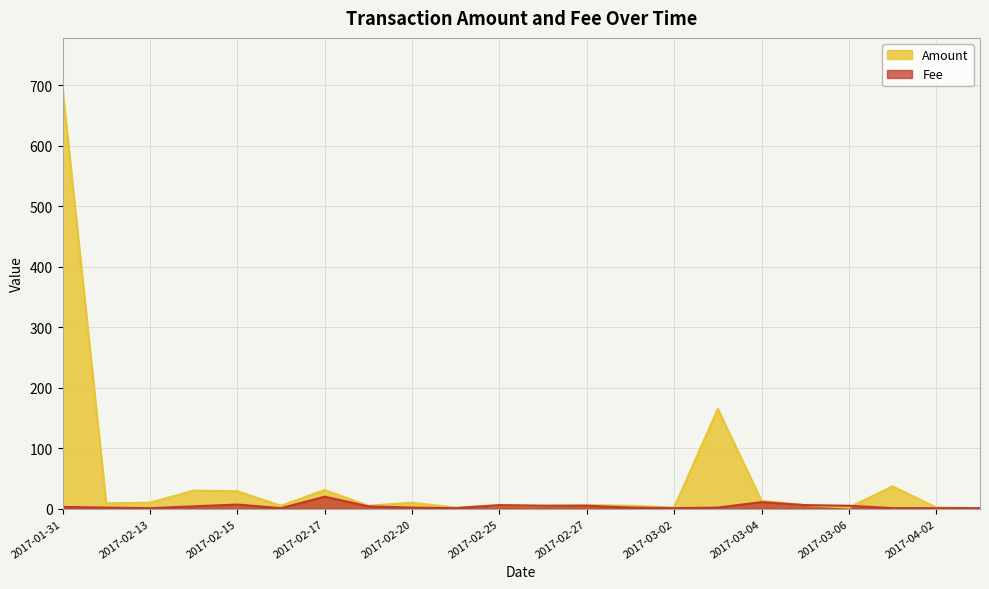

The value of Fee at 2017-03-05 is 9.2. True or false?

False